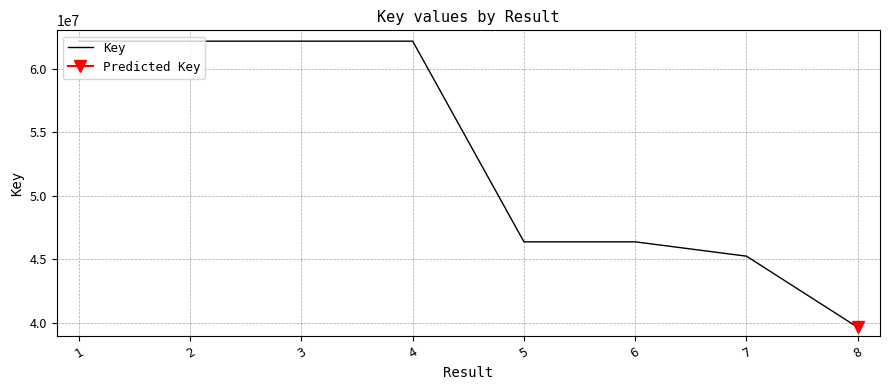

What is the greatest value displayed?

62148132